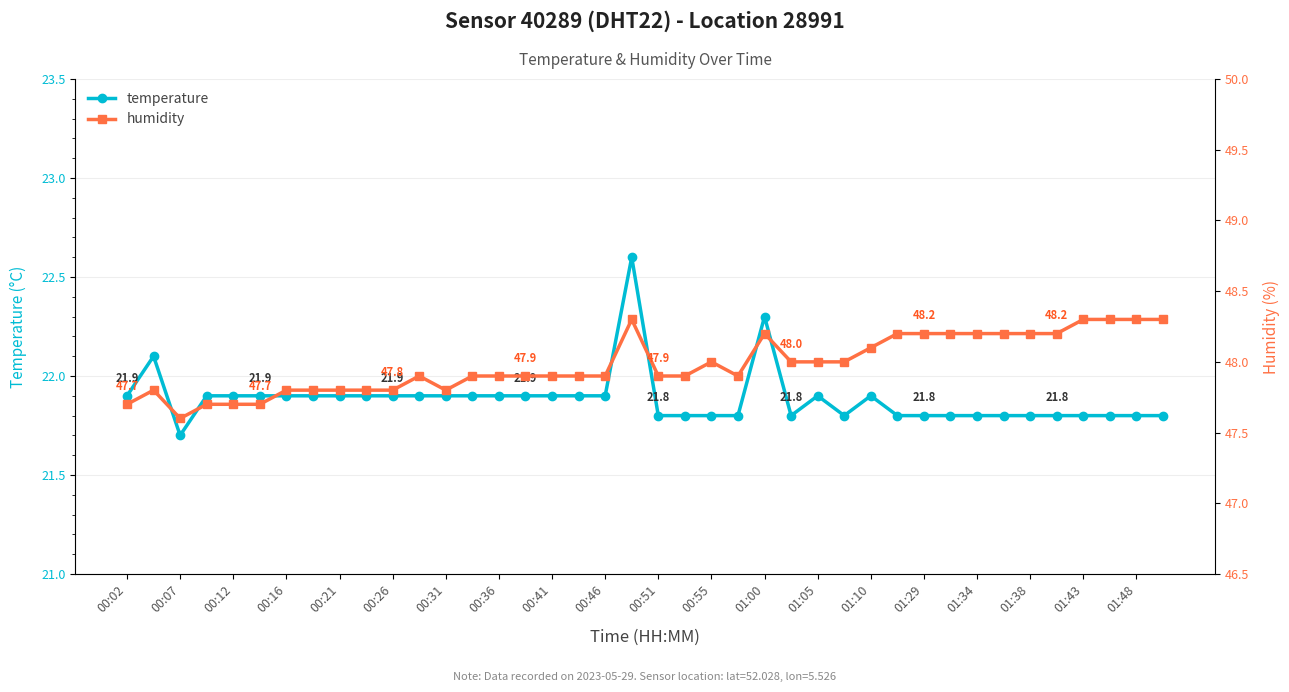

The value of temperature at 25 is 21.8. True or false?

True